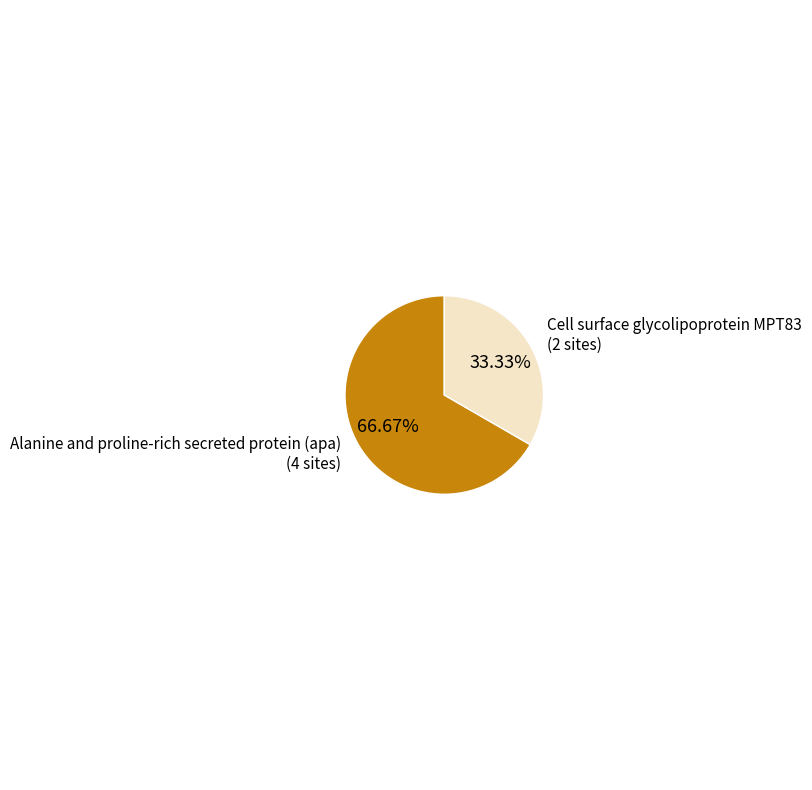

To the nearest percent, what percentage of the pie is Alanine and proline-rich secreted protein (apa)?

67%